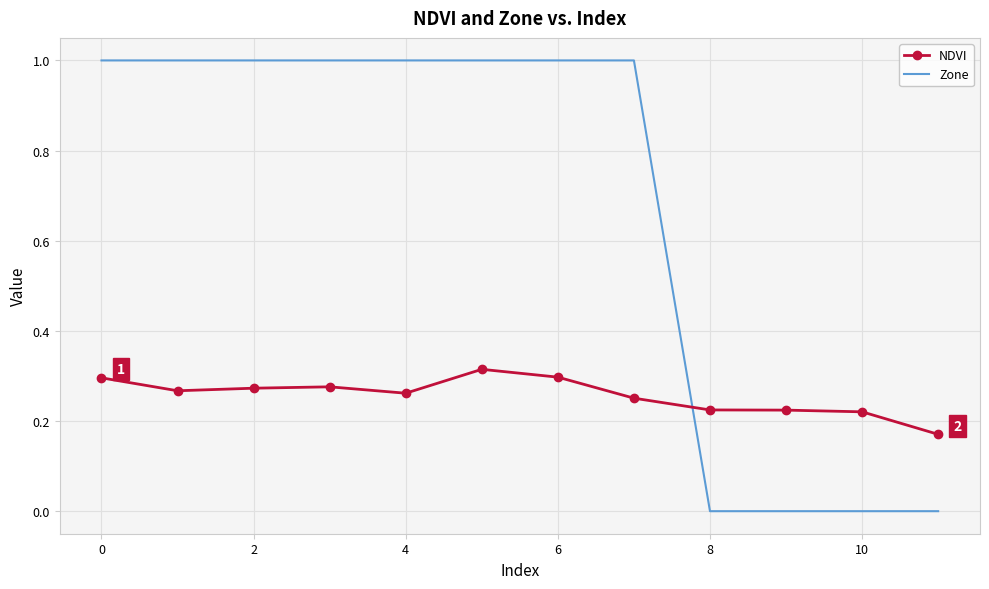

Which series has the largest range (max minus min)?

Zone